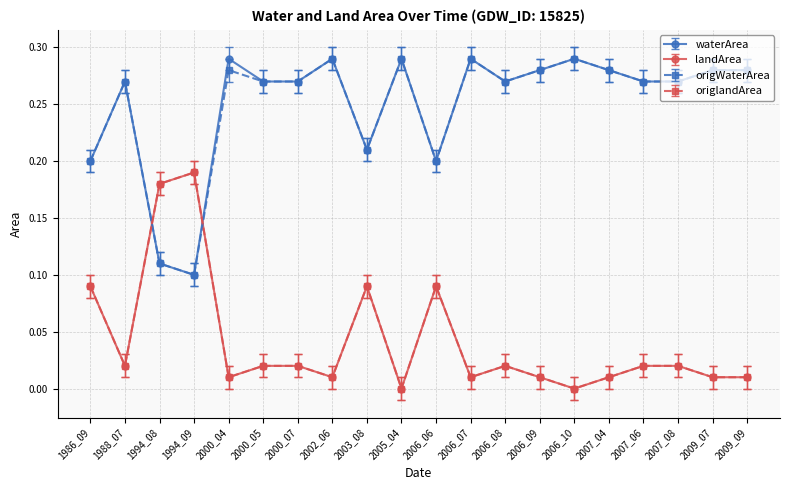

Is this an area chart (filled region under the line)?

No